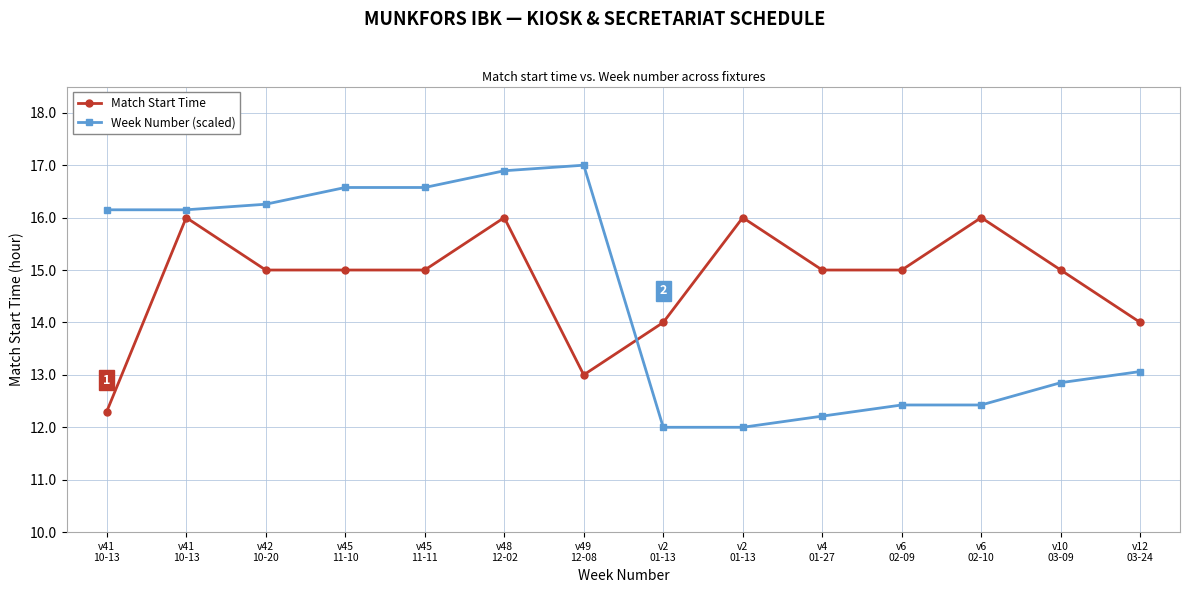

How many data points does each series have?

14